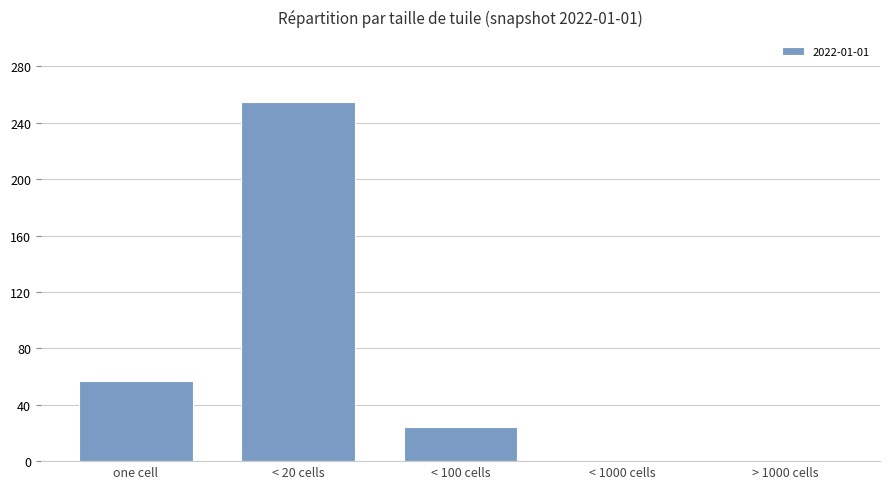

True or false: the data shows 57 at one cell.

True